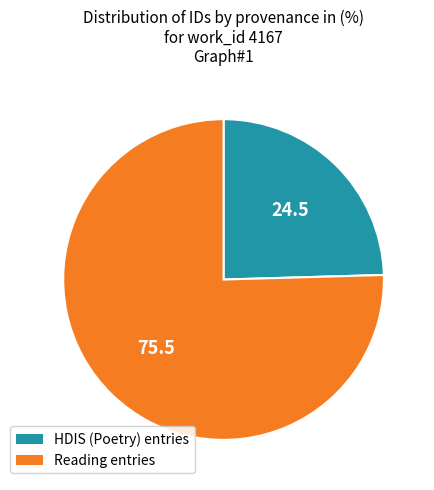

Is there any slice that represents more than half of the pie?

Yes